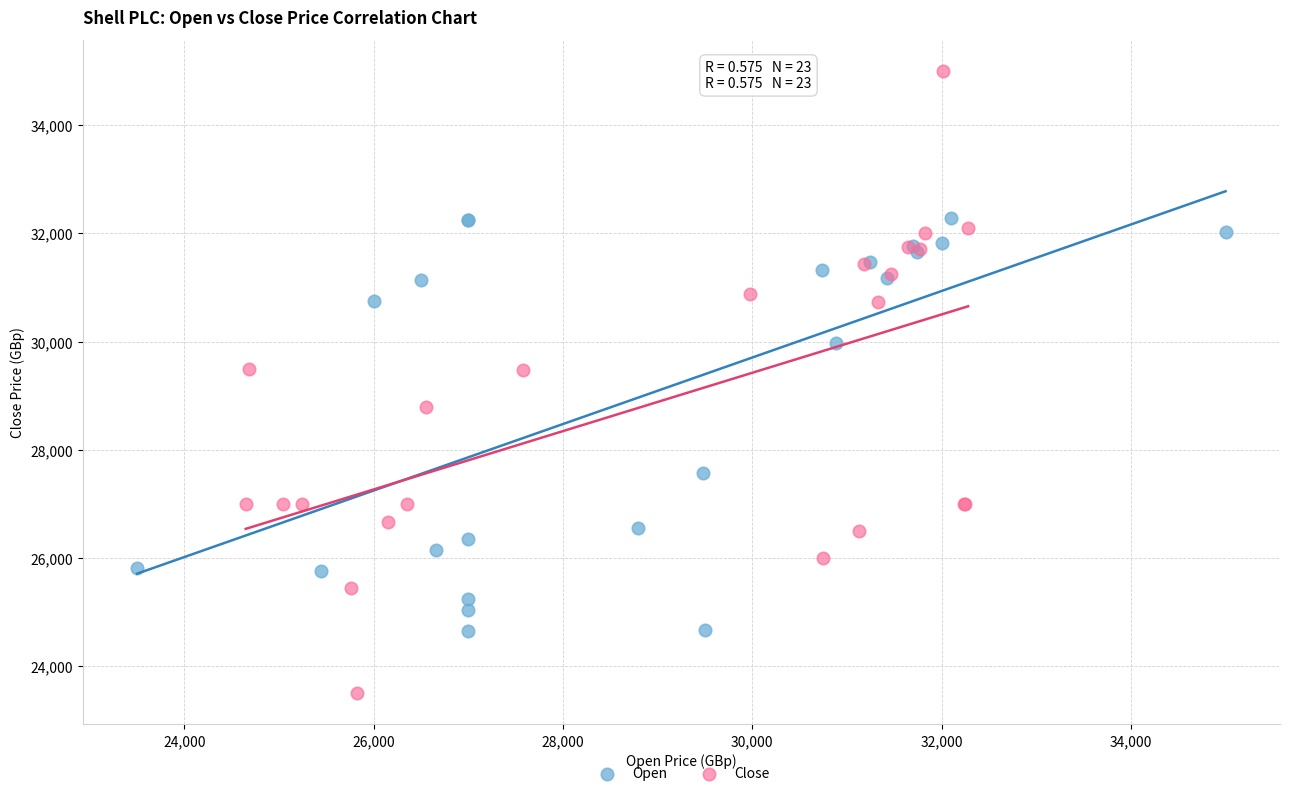

Which series has the widest spread of Y values?

Close